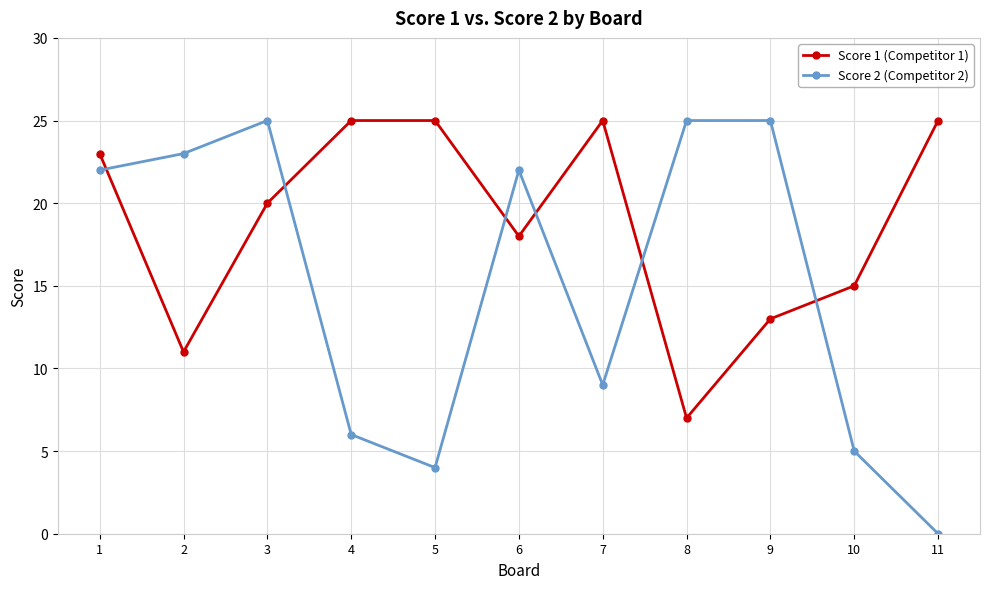

What is the total value across all series at 1?

45